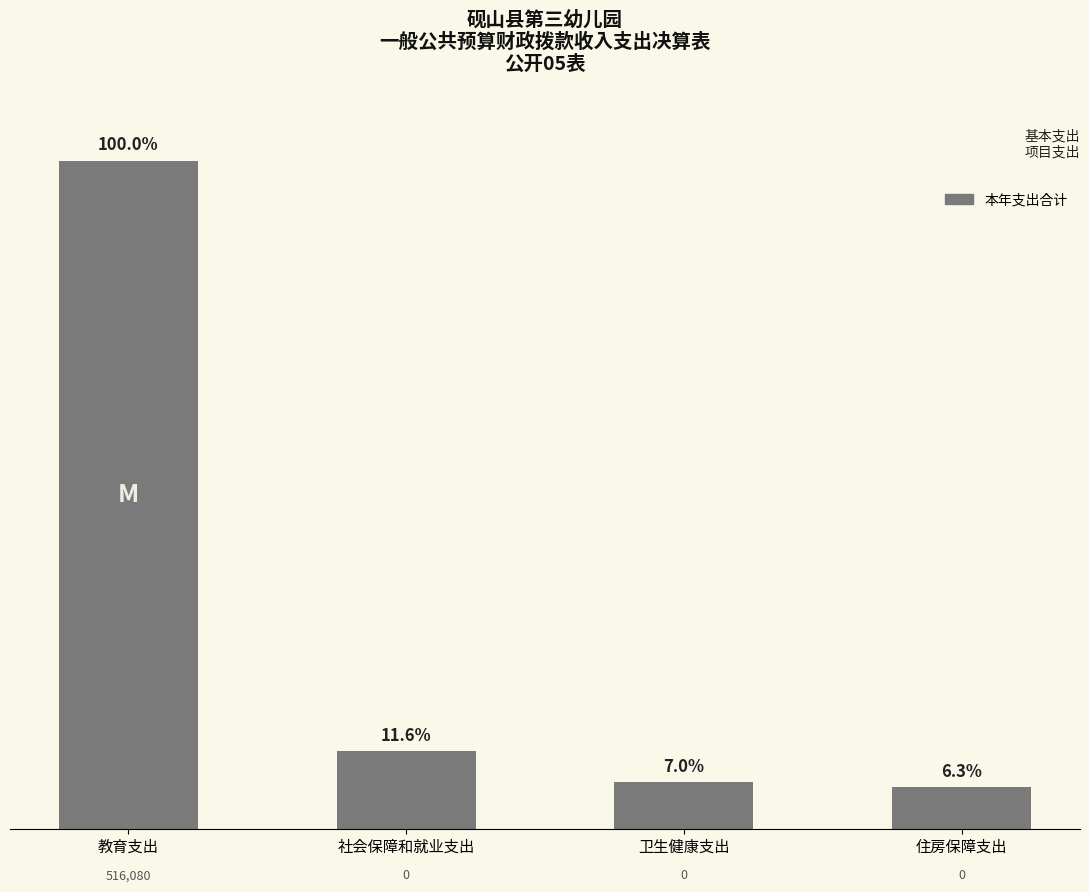

At which label does the data first exceed 200257?

教育支出